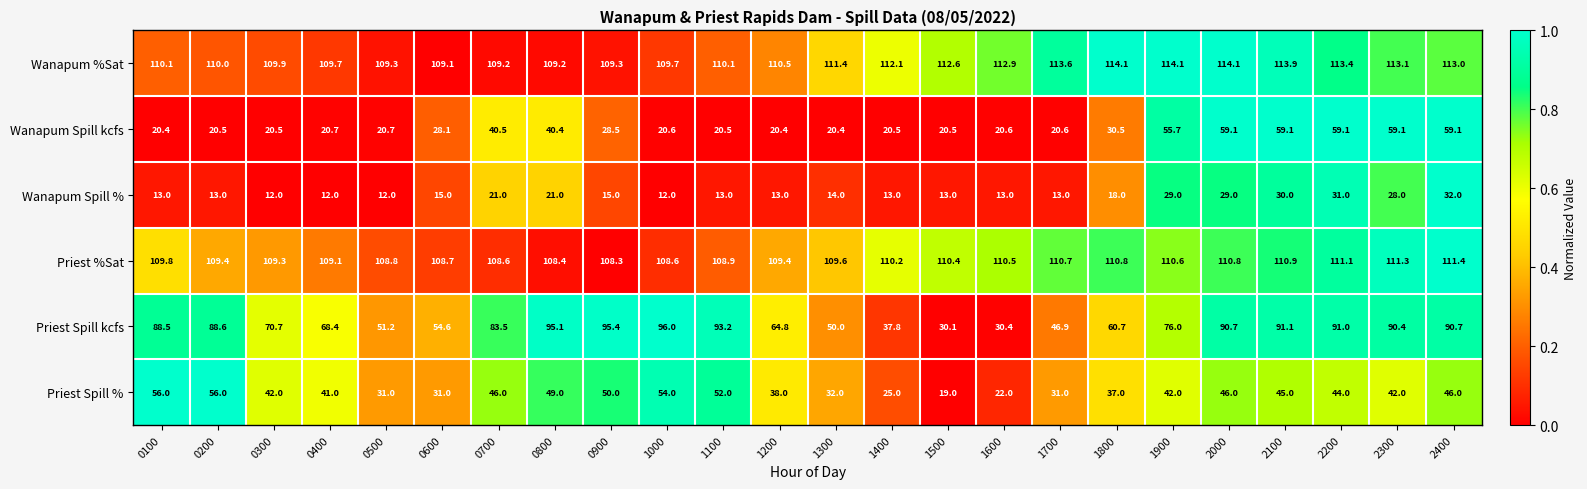

At which category is the sum across all series the highest?

2400